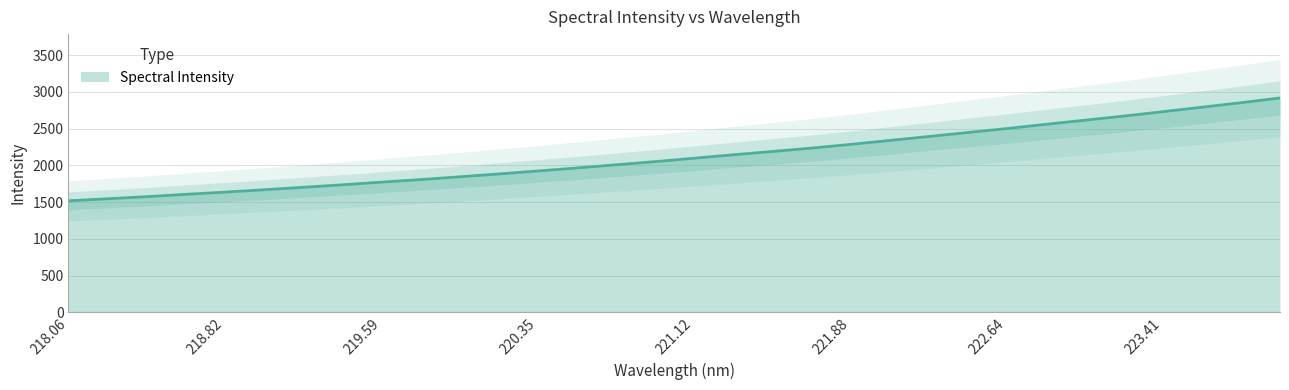

Approximately how many times larger is the value at 221.6902 compared to 220.7354?

1.1